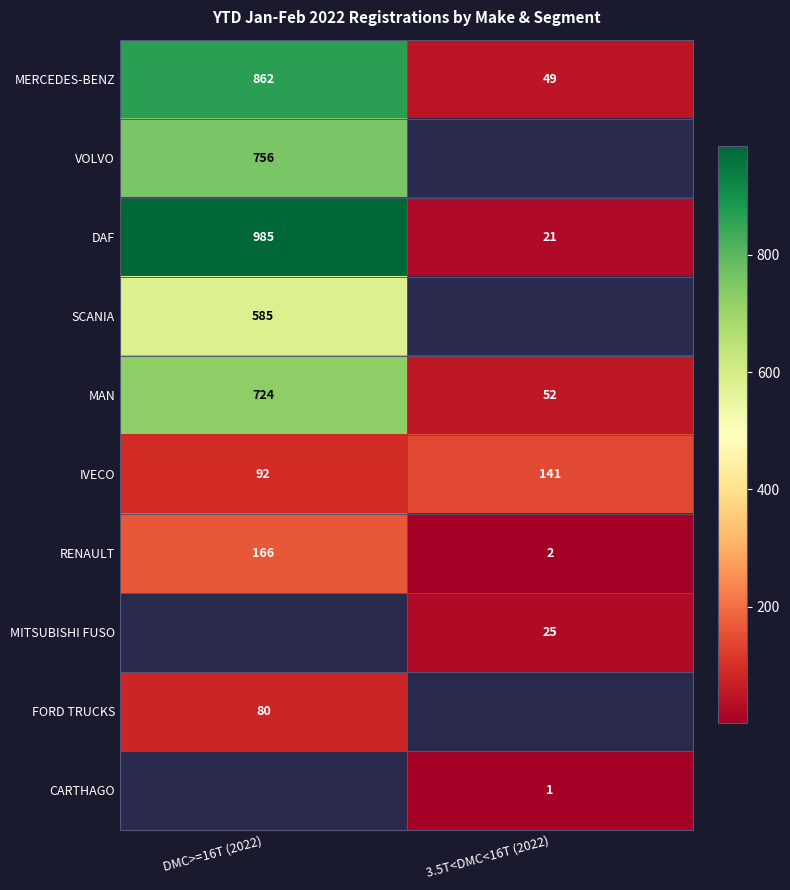

Which has a higher value, DMC>=16T (2022) or 3.5T<DMC<16T (2022)?

DMC>=16T (2022)